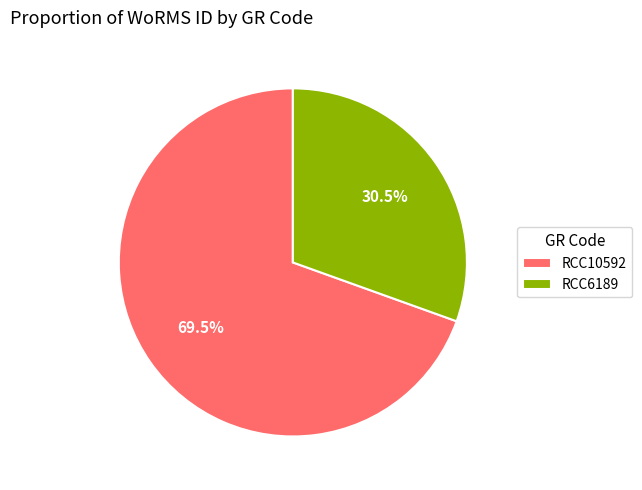

What is the smallest slice in the pie chart?

RCC6189